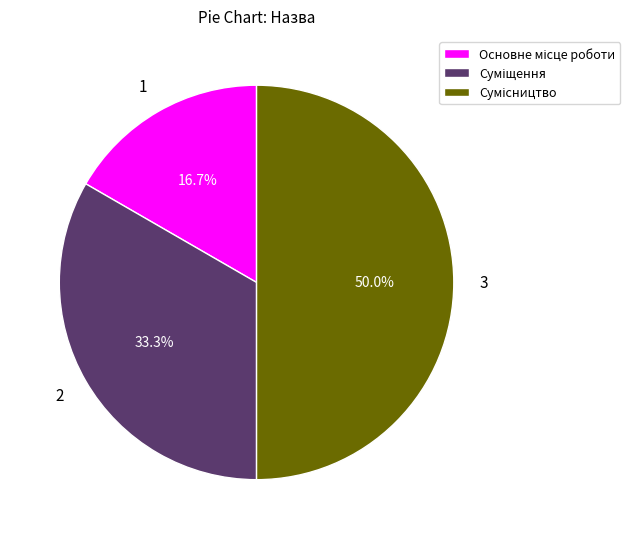

What percentage is the Основне місце роботи slice, to the nearest percent?

17%